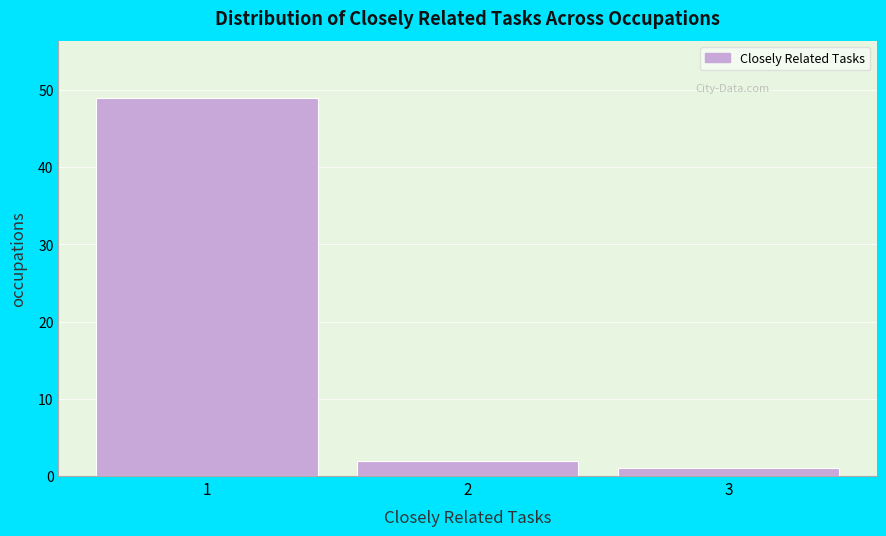

Reading left to right, list every bar in this chart as the range it spans on the x-axis followed by its height. The values are not printed on the chart, so give them approximately, as read against the axis.

0.5 to 1.5: 49
1.5 to 2.5: 2
2.5 to 3.5: 1